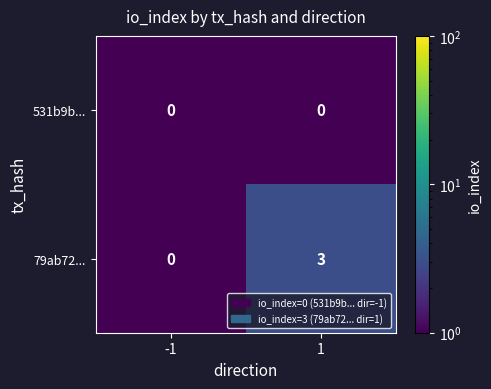

Rank the series at 1 from highest to lowest value.

79ab72..., 531b9b...